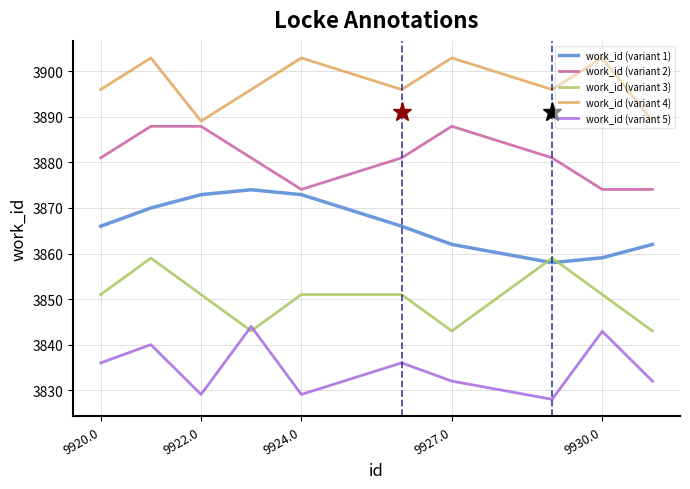

What is the difference between the maximum and minimum values in the work_id (variant 2) series?

13.9